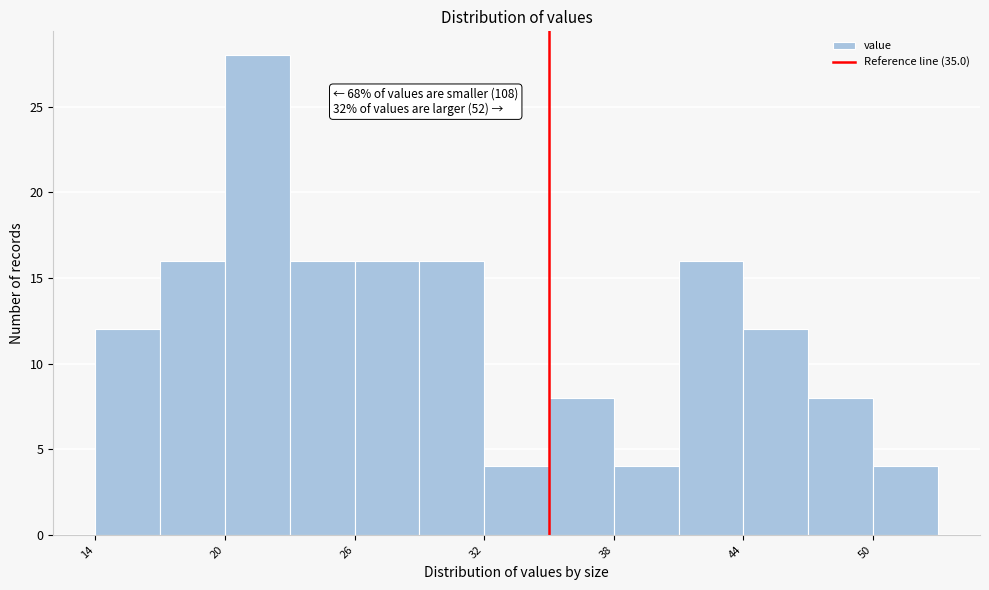

Around what value on the x-axis is the tallest bar? Give the approximate position of its centre, as read against the axis.

22